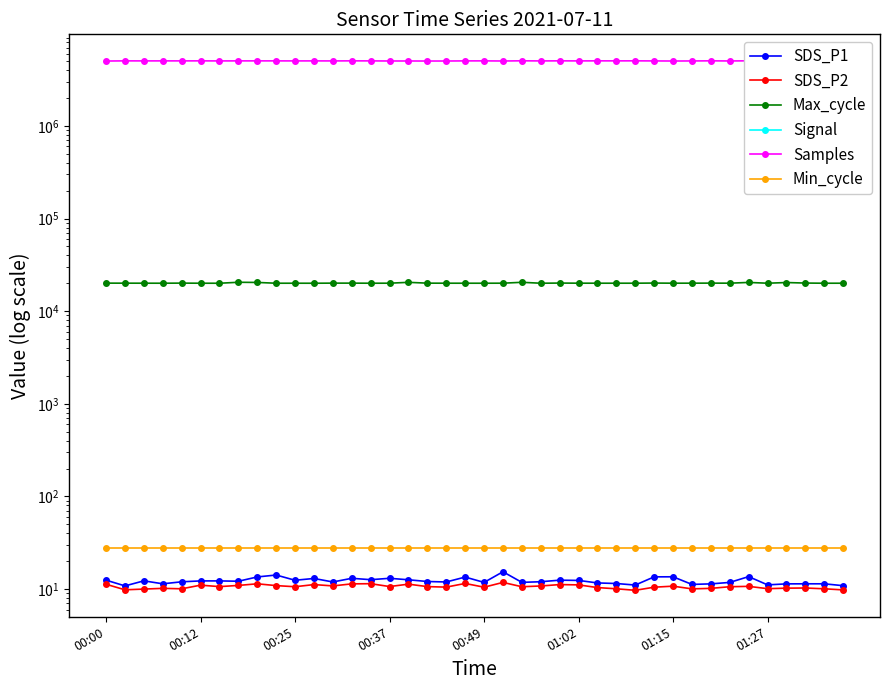

Which series has the widest spread of values?

Samples